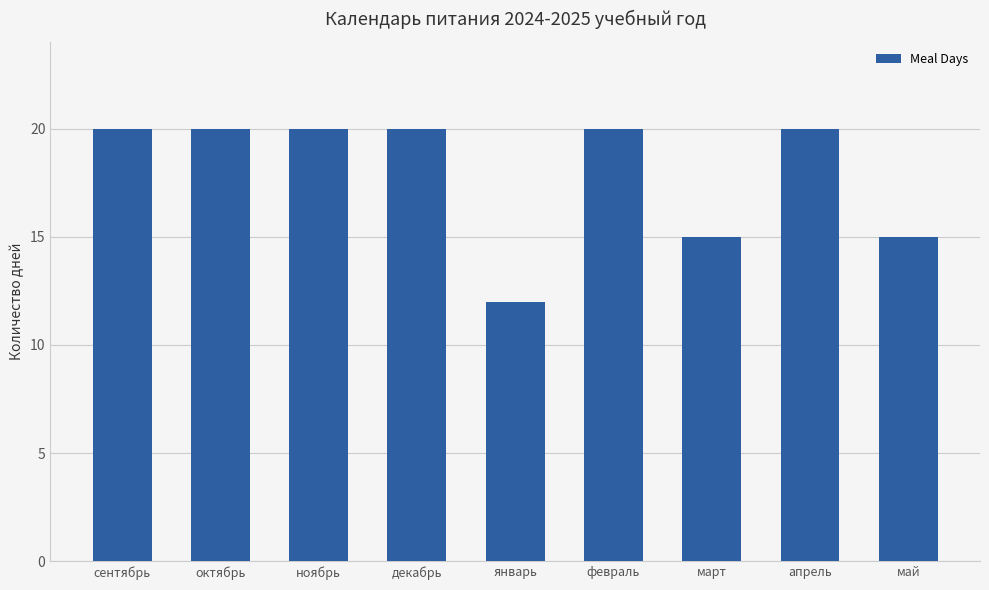

Which category has the lowest value across all series?

январь